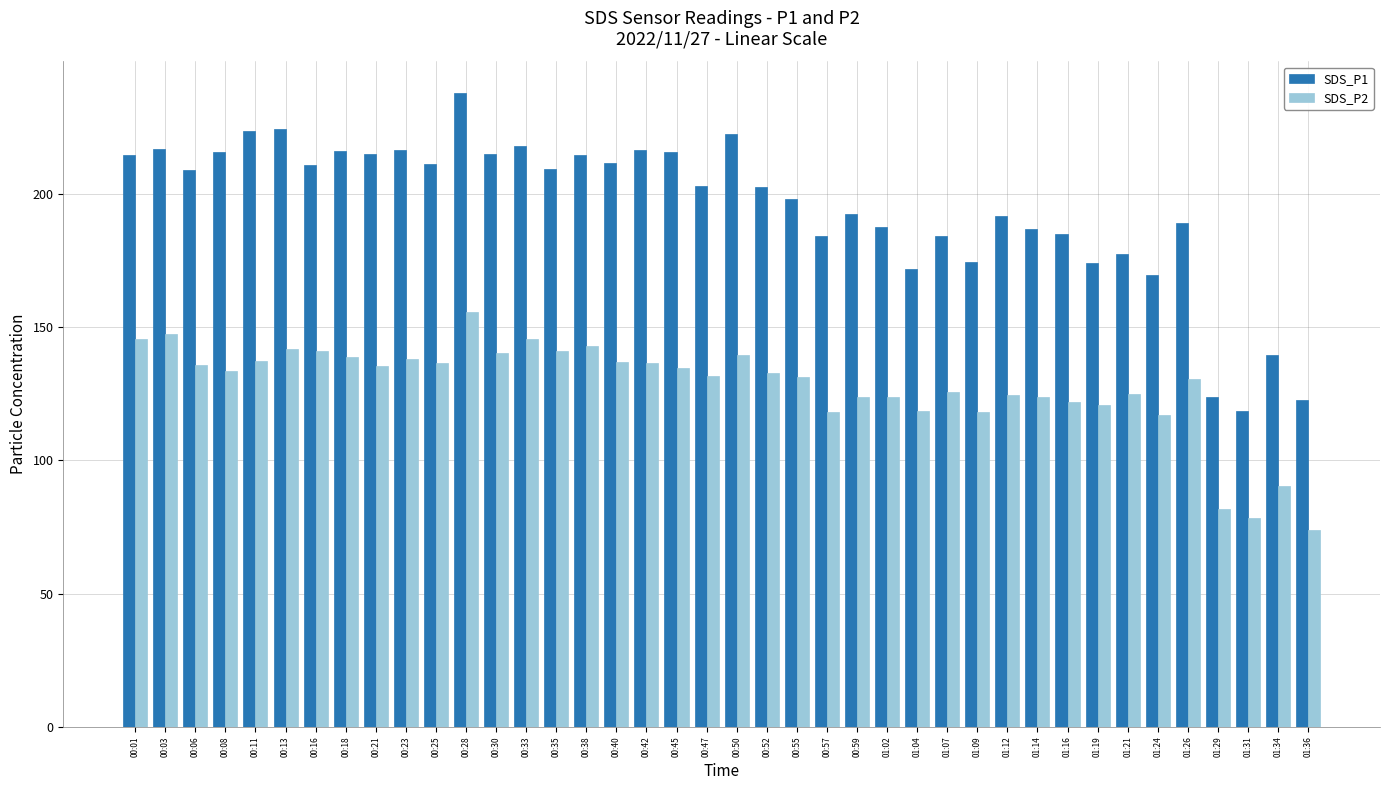

Which series has the widest spread of values?

SDS_P1